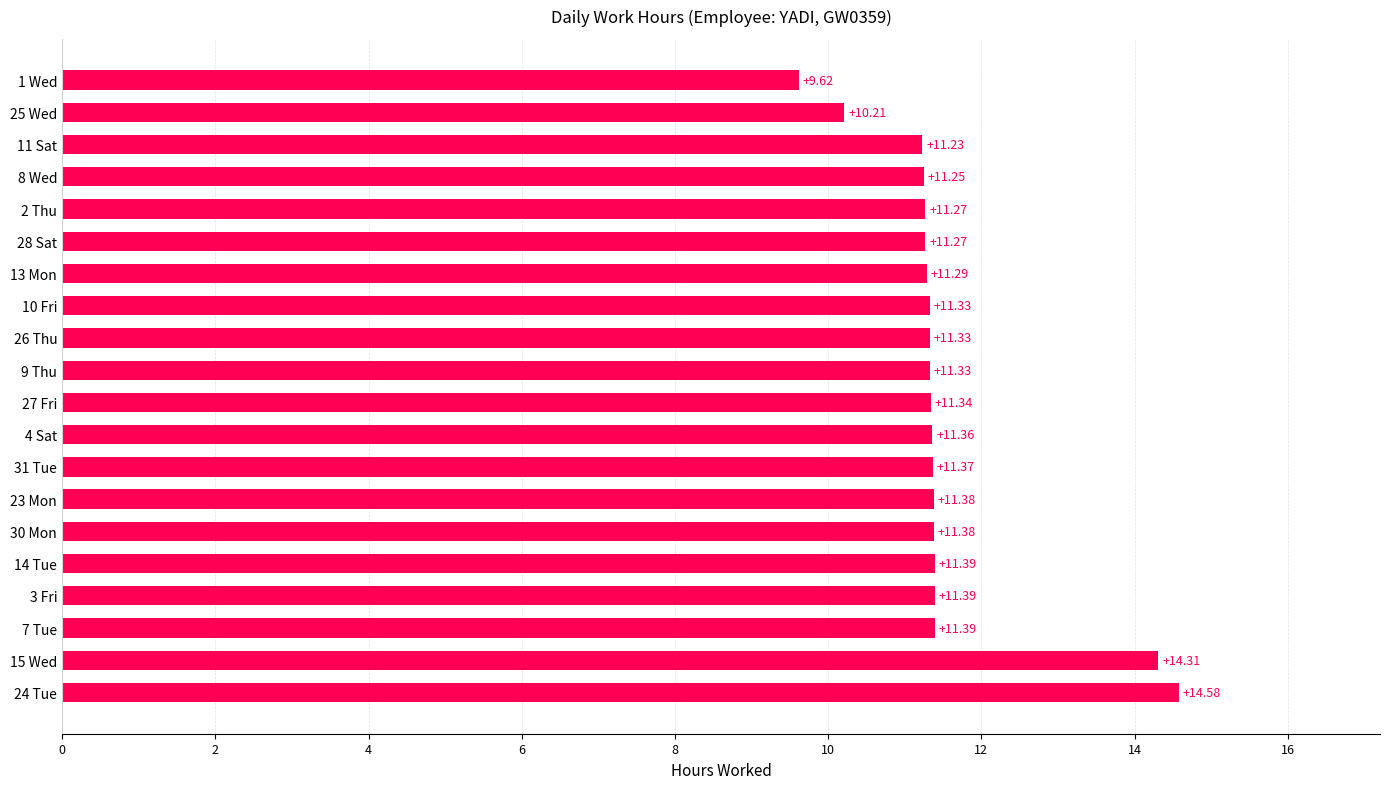

What is the change in value from 14 Tue to 25 Wed?

-1.2